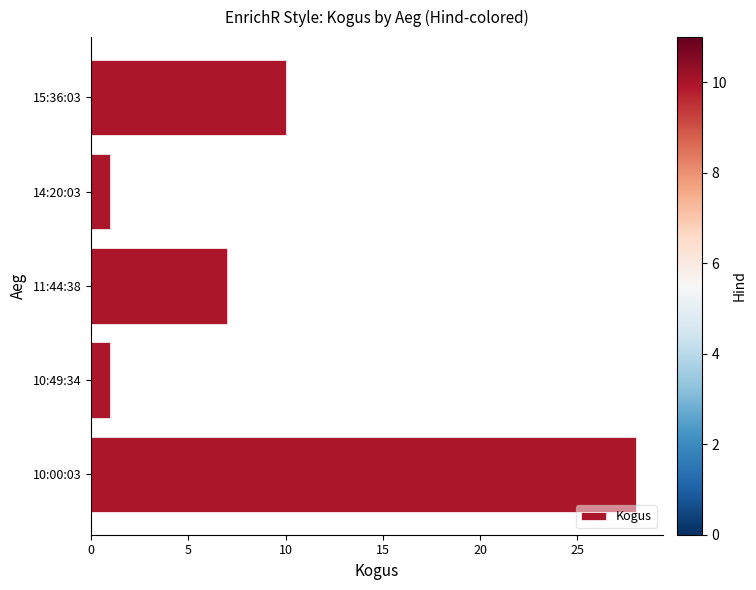

What is the maximum value shown in the chart?

28